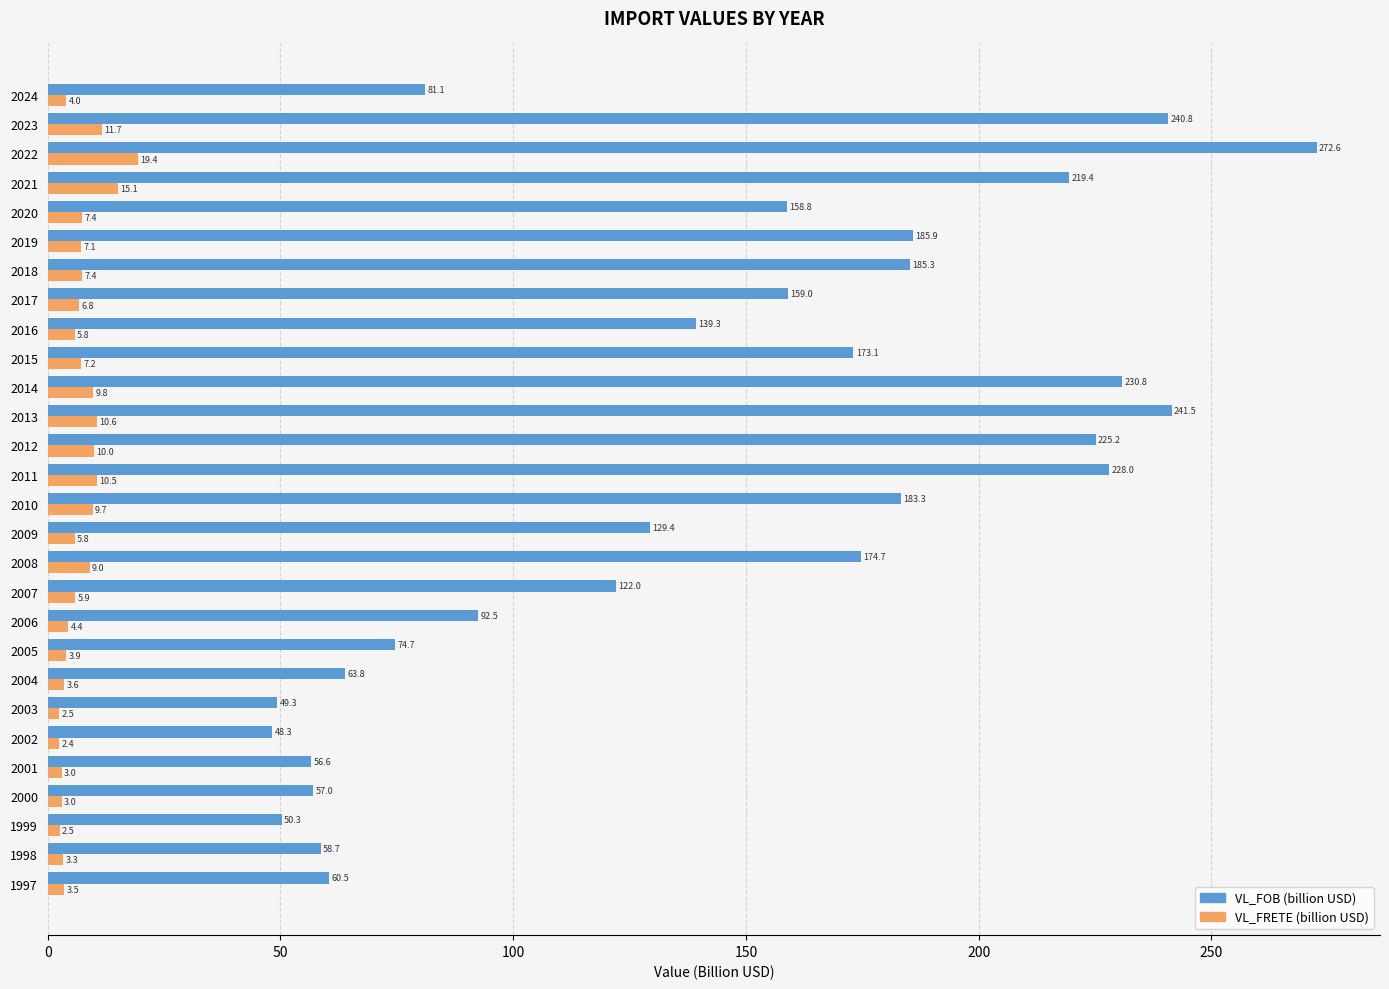

Where is VL_FRETE (billion USD) nearest to the value 10?

2012